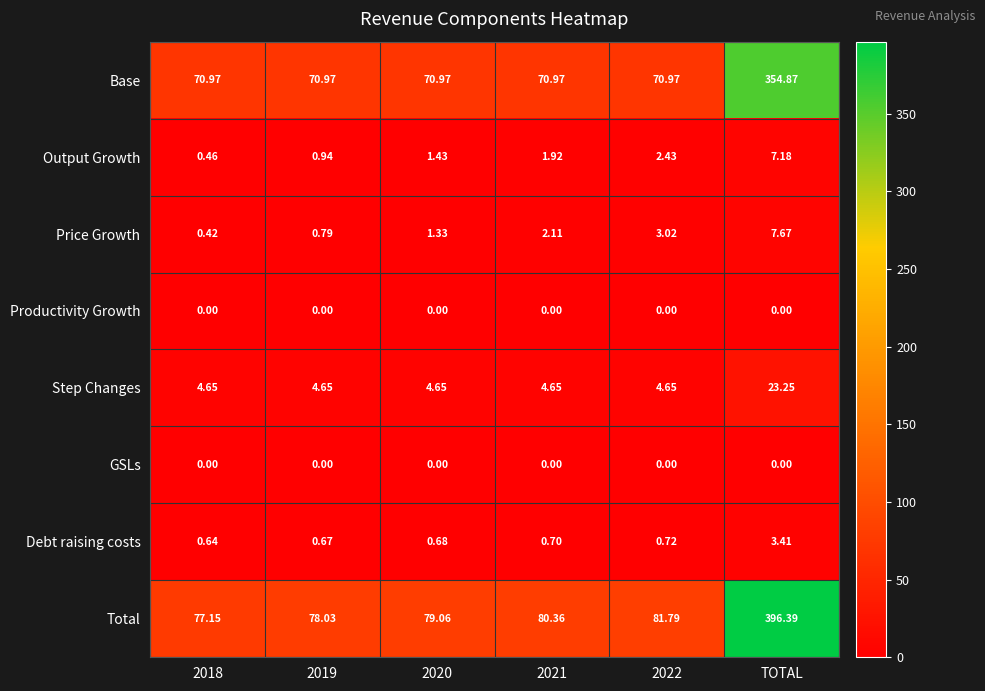

Is the value of Productivity Growth at 2020 greater than the value of Price Growth at 2019?

No